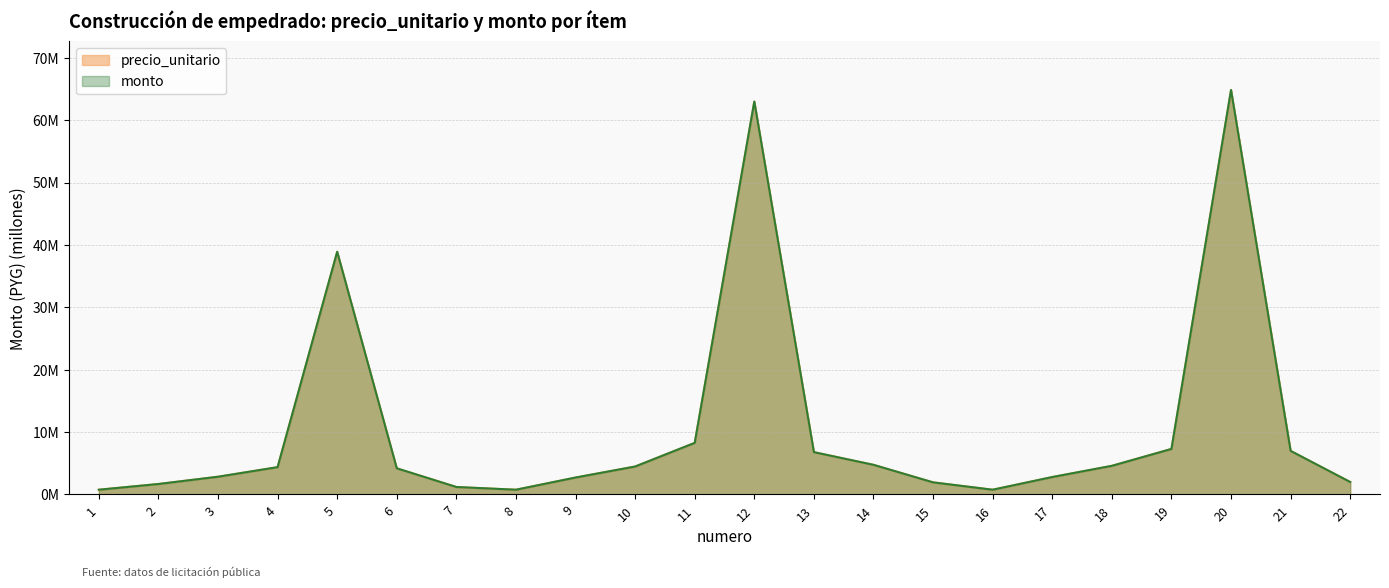

What is the total value across all series at 19?

14.6